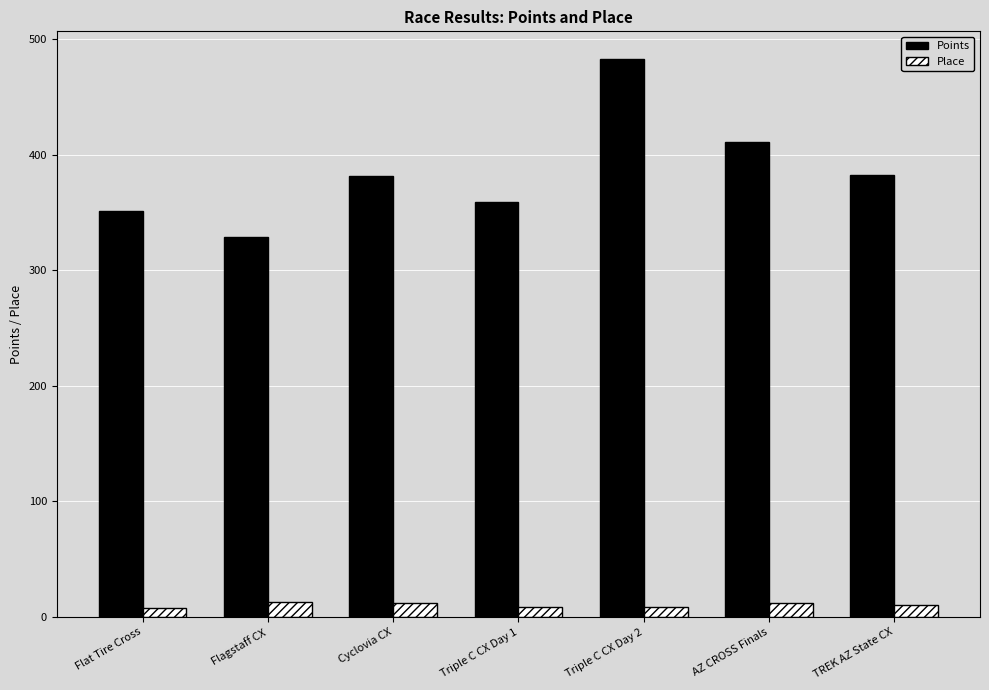

What is the difference between the maximum and minimum values in the Place series?

5.0